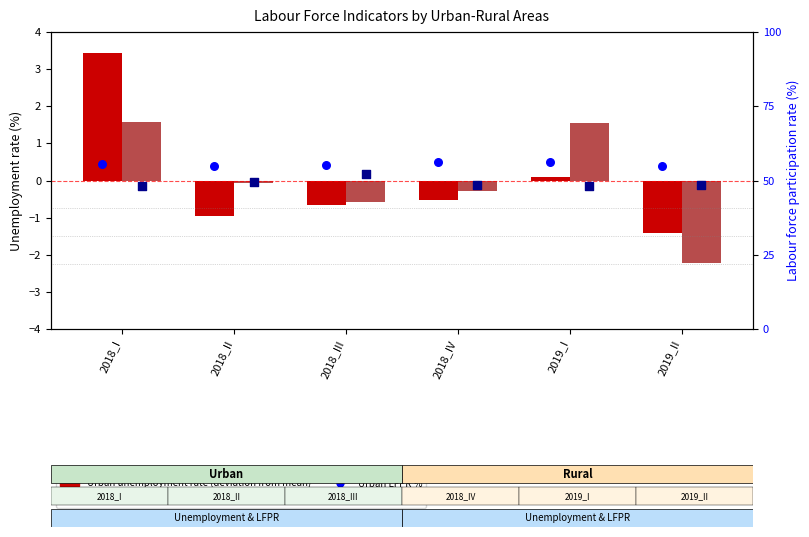

What are all the series names shown in the legend?

Urban Unemployment rate, Rural Unemployment rate, Urban LFPR %, Rural LFPR %